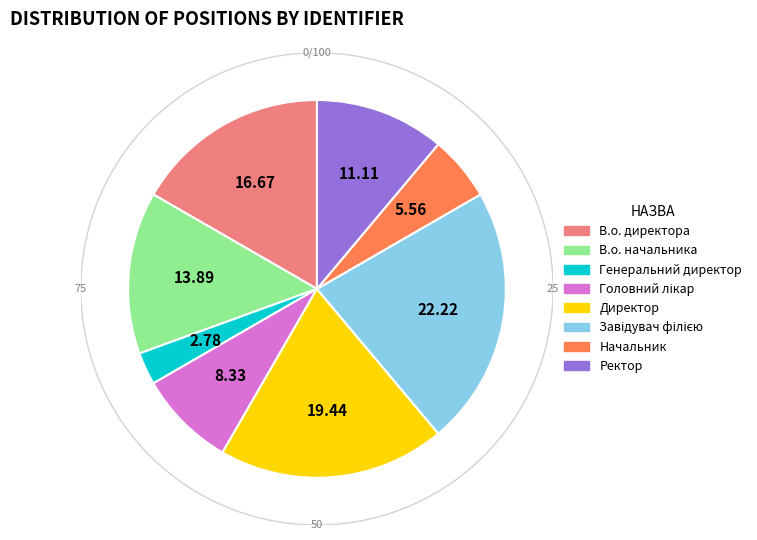

True or false: В.о. начальника accounts for 14% of the total.

True